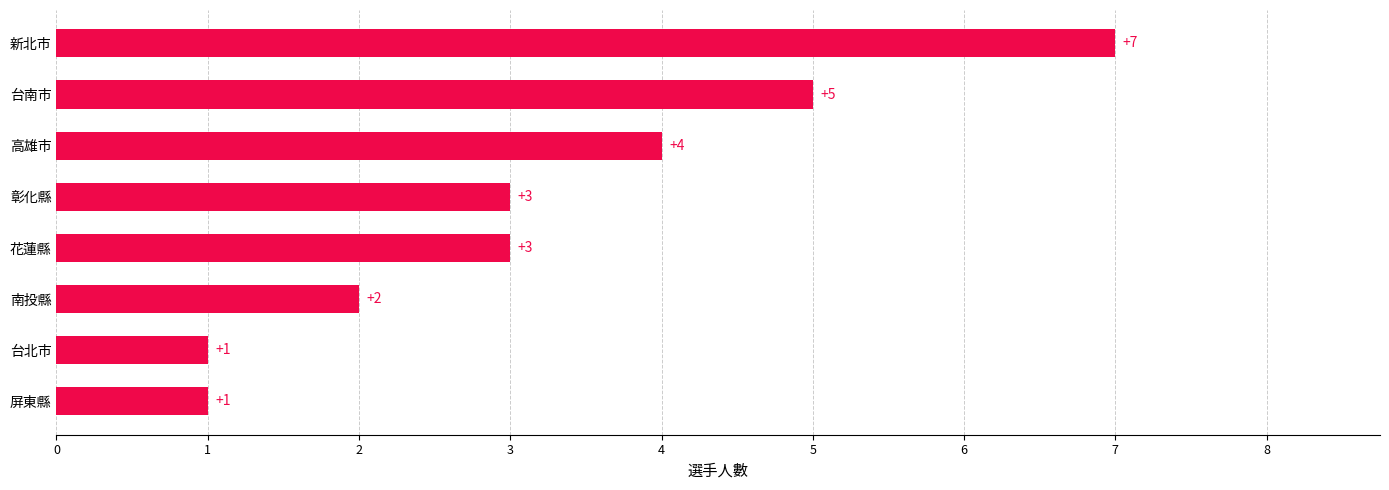

The chart shows a value of 1 at 台北市. True or false?

True